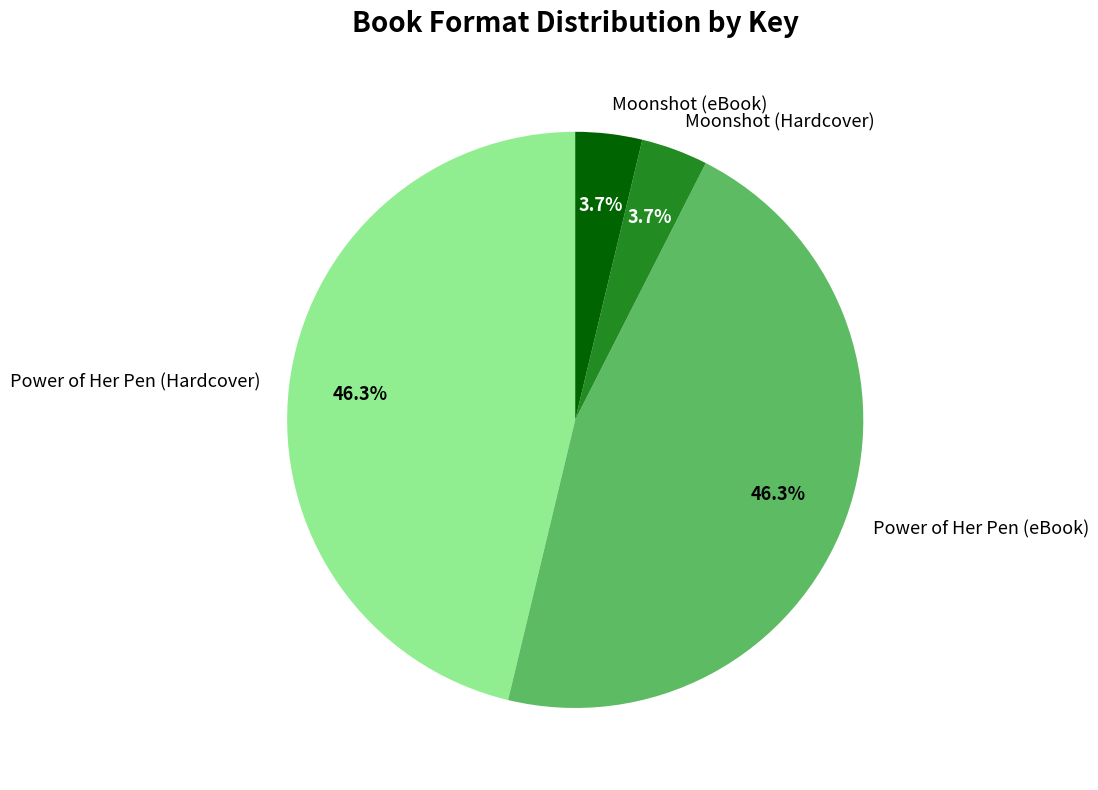

Is there a majority slice in this chart?

No